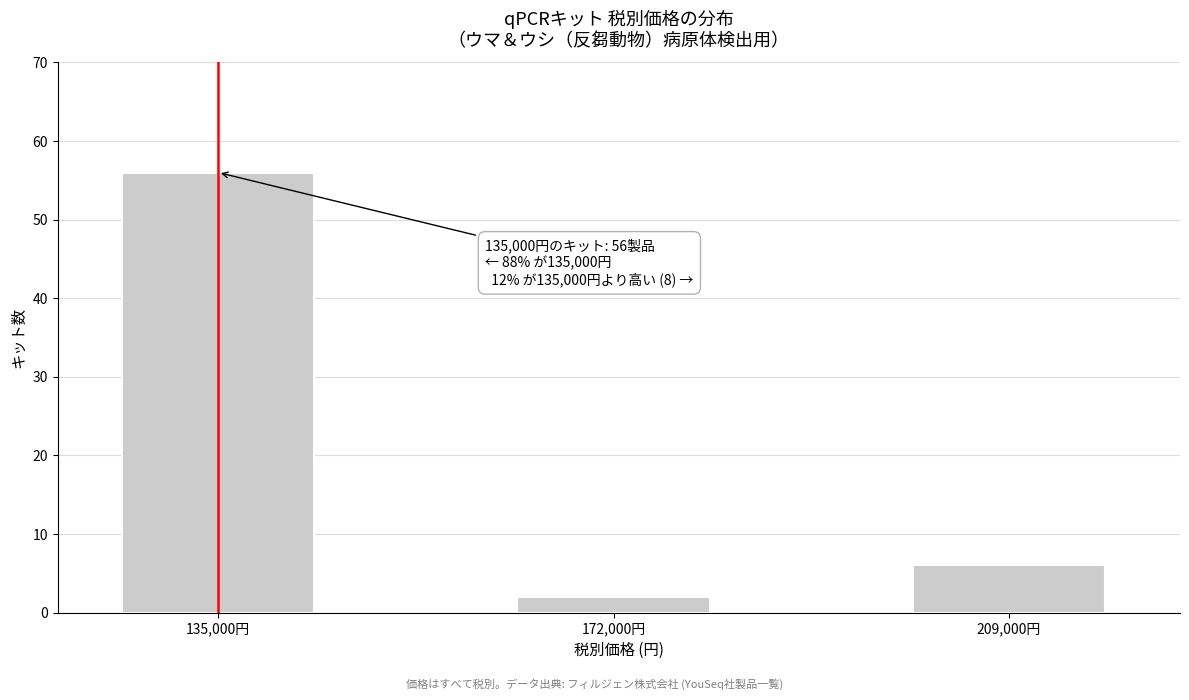

Reading left to right, list all the values displayed in this chart.

56	2	6